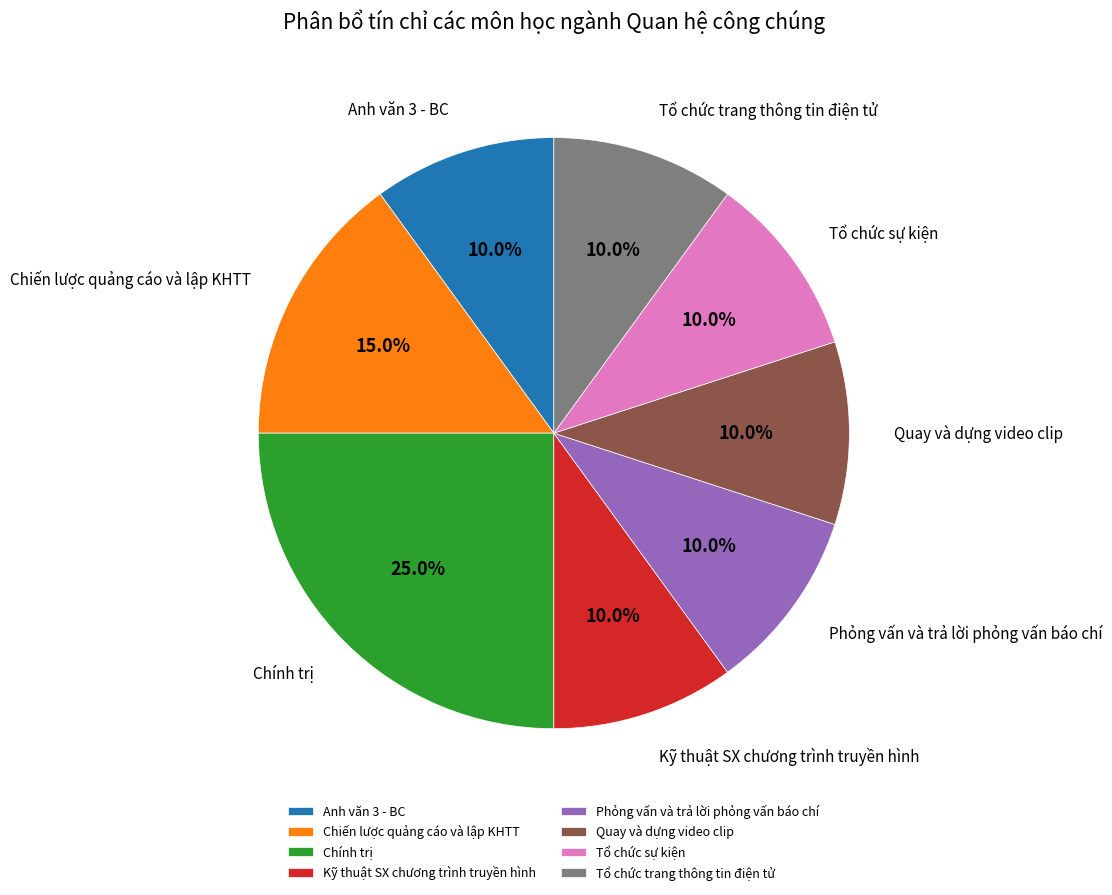

What percentage is the Chiến lược quảng cáo và lập KHTT slice, to the nearest percent?

15%